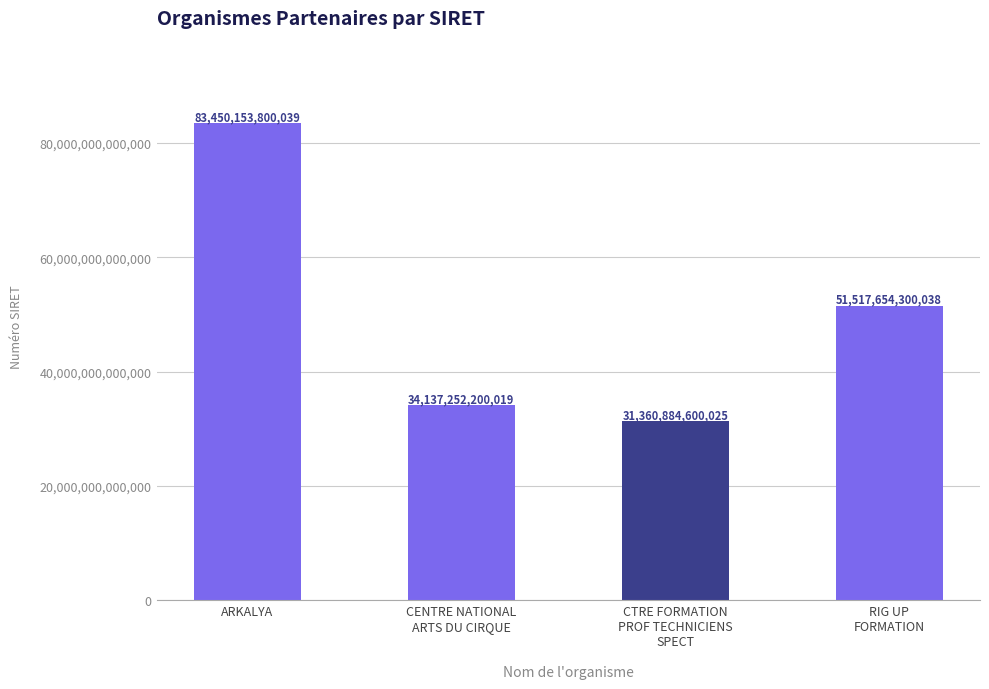

Count the number of categories in the chart.

4